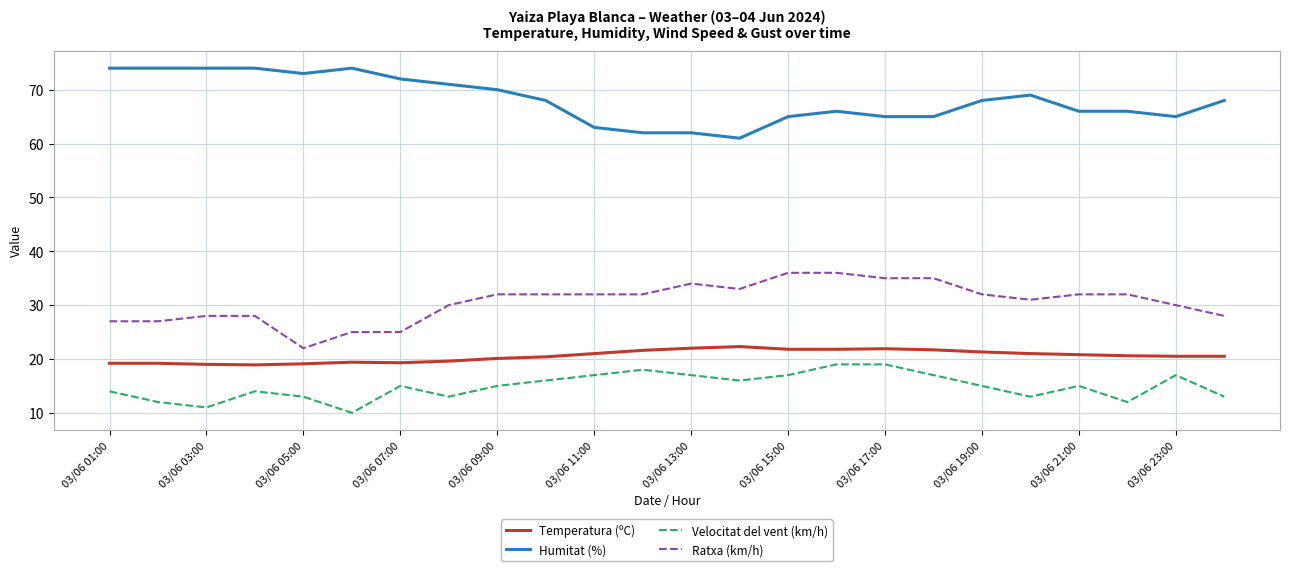

Rank the series by their maximum value, from highest to lowest.

Humitat (%), Ratxa (km/h), Temperatura (ºC), Velocitat del vent (km/h)